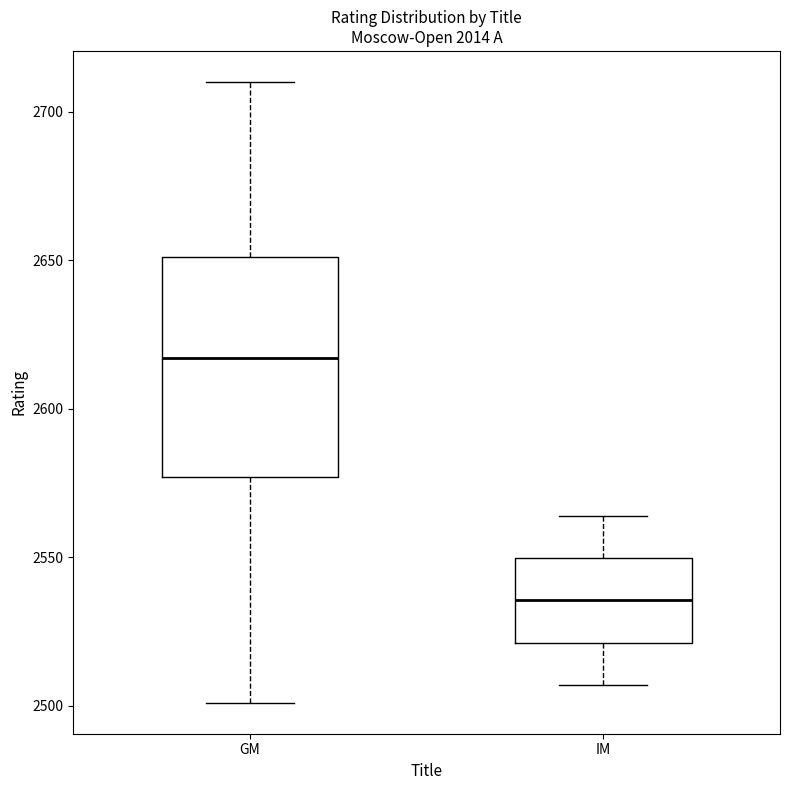

Comparing the boxes themselves (not the whiskers), which one is the tallest?

GM